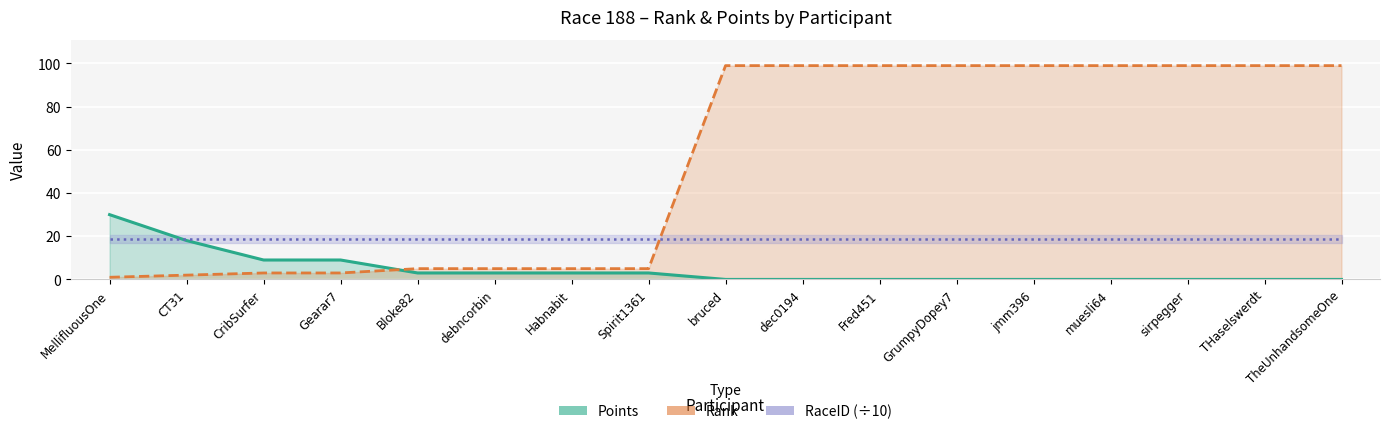

What is the label of the 5th point from the left?

Bloke82